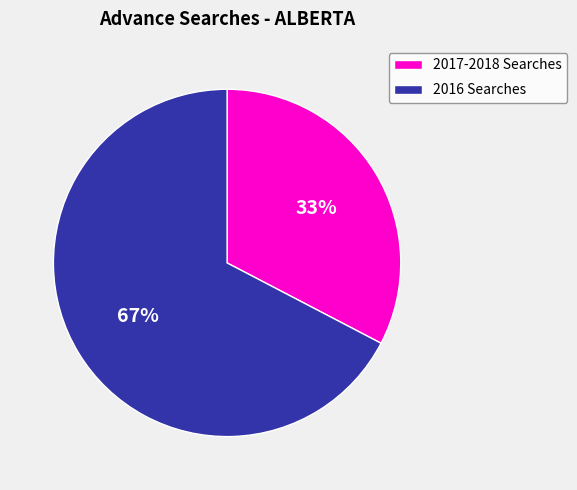

Which has a higher value, 2017-2018 Searches or 2016 Searches?

2016 Searches